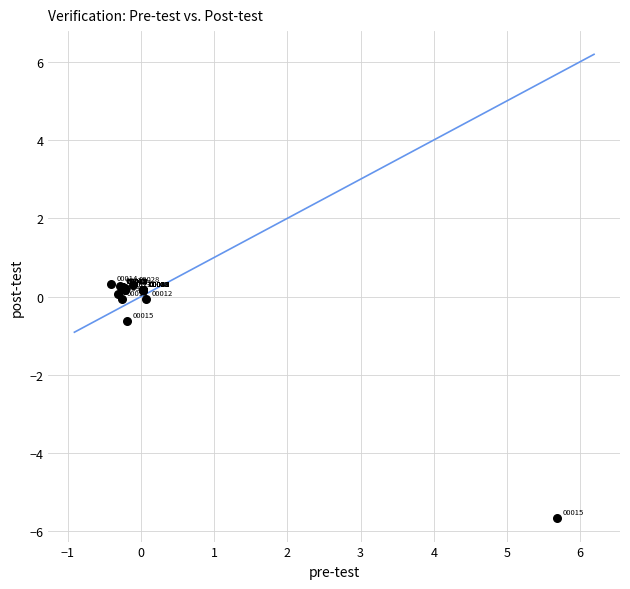

What Y value in the scatter plot is closest to -2?

-0.6